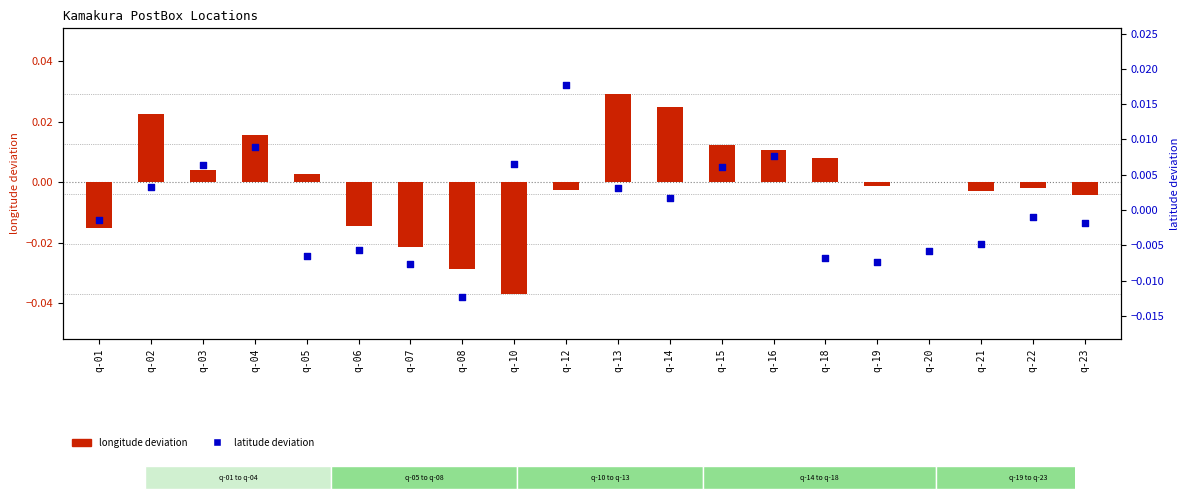

Which series reaches the minimum Y coordinate?

longitude deviation